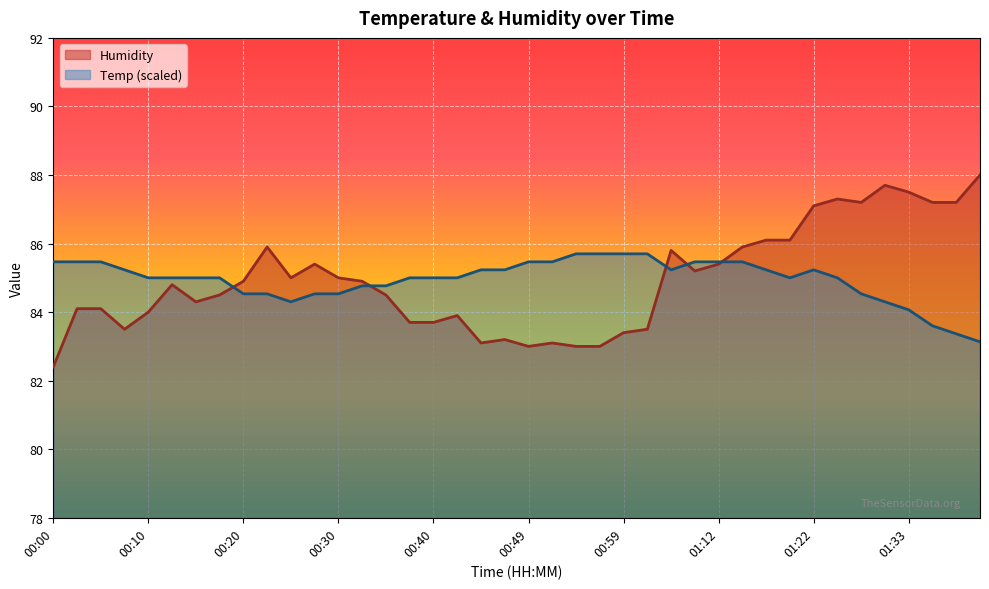

Is it true that Temp equals 85.5 at 00:00?

True